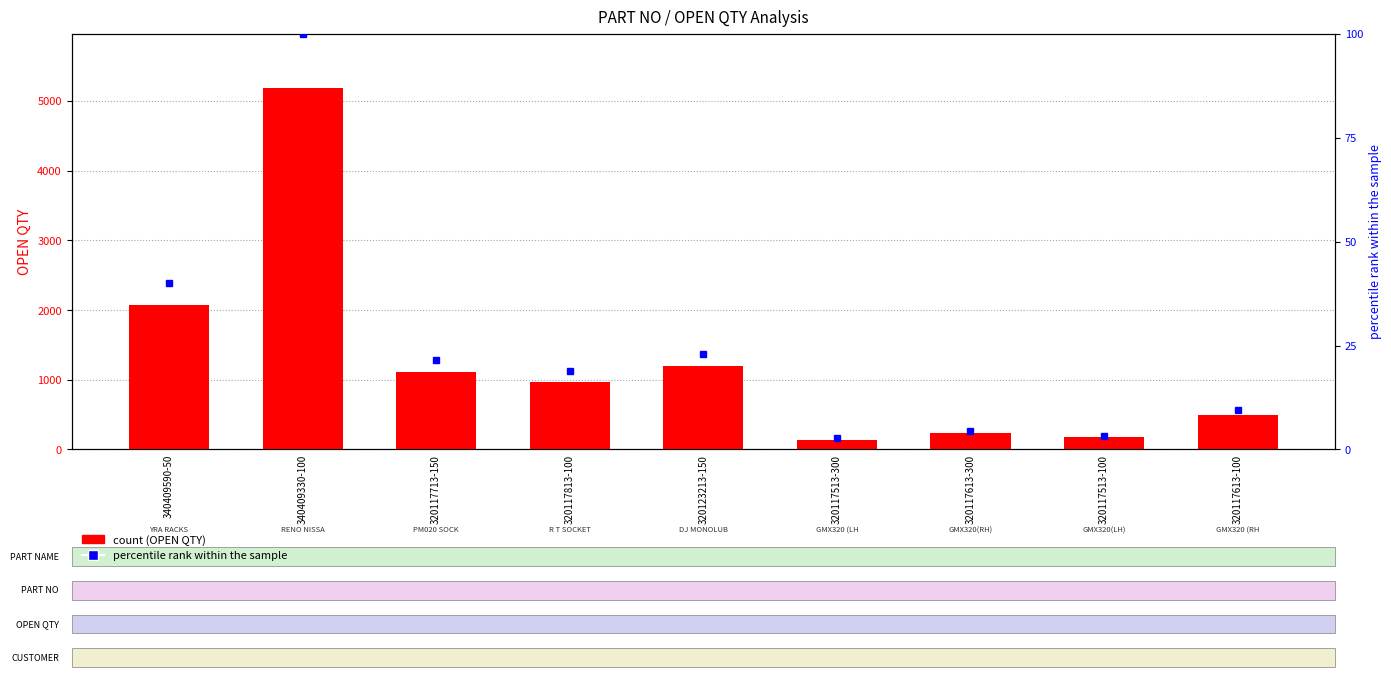

List the labels in order of percentile rank within the sample value, smallest first.

320117513-300, 320117513-100, 320117613-300, 320117613-100, 320117813-100, 320117713-150, 320123213-150, 340409590-50, 340409330-100